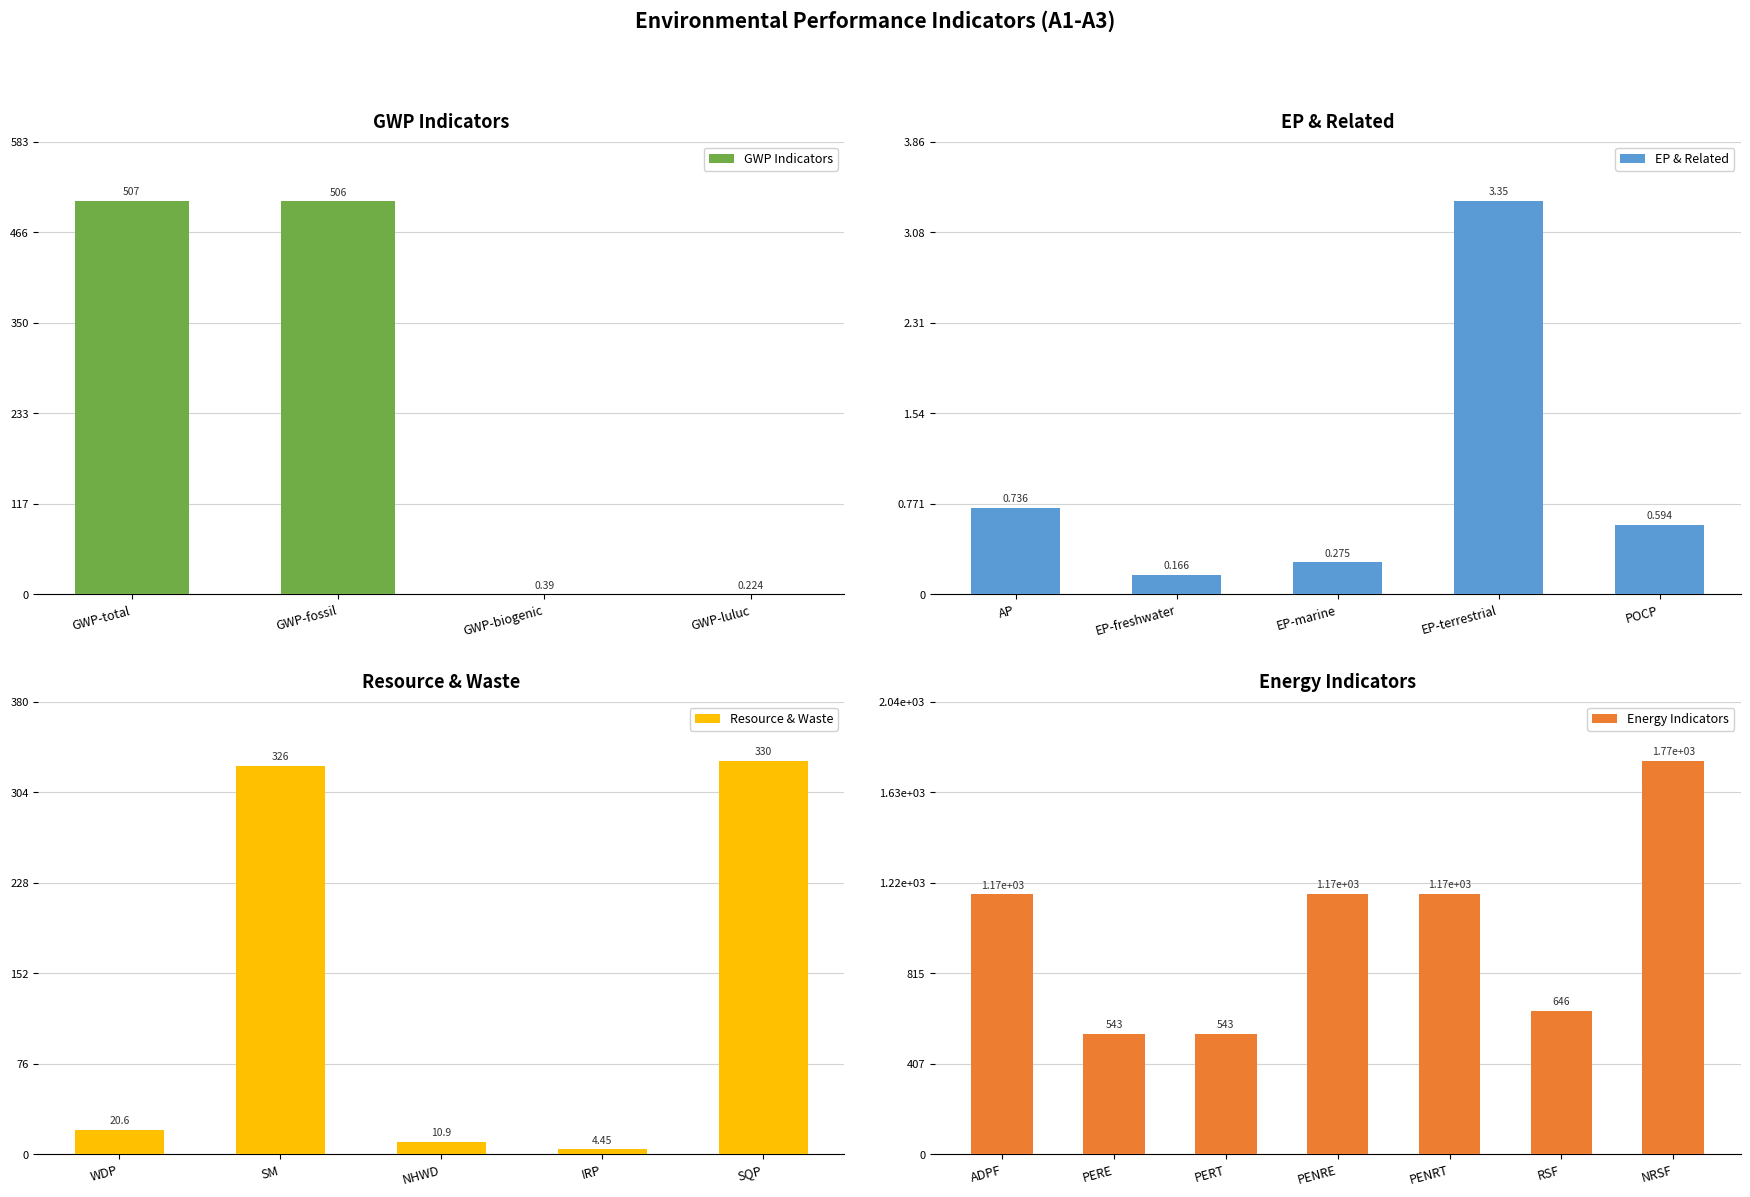

At which label is GWP Indicators closest to 253?

GWP-biogenic